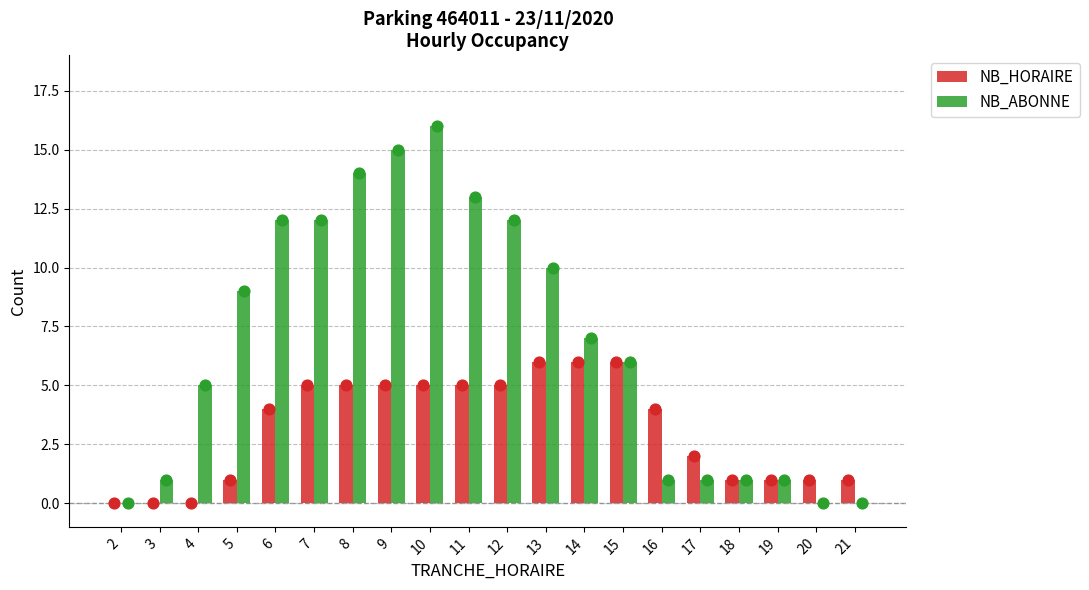

What is the total value across all series at 12?

17